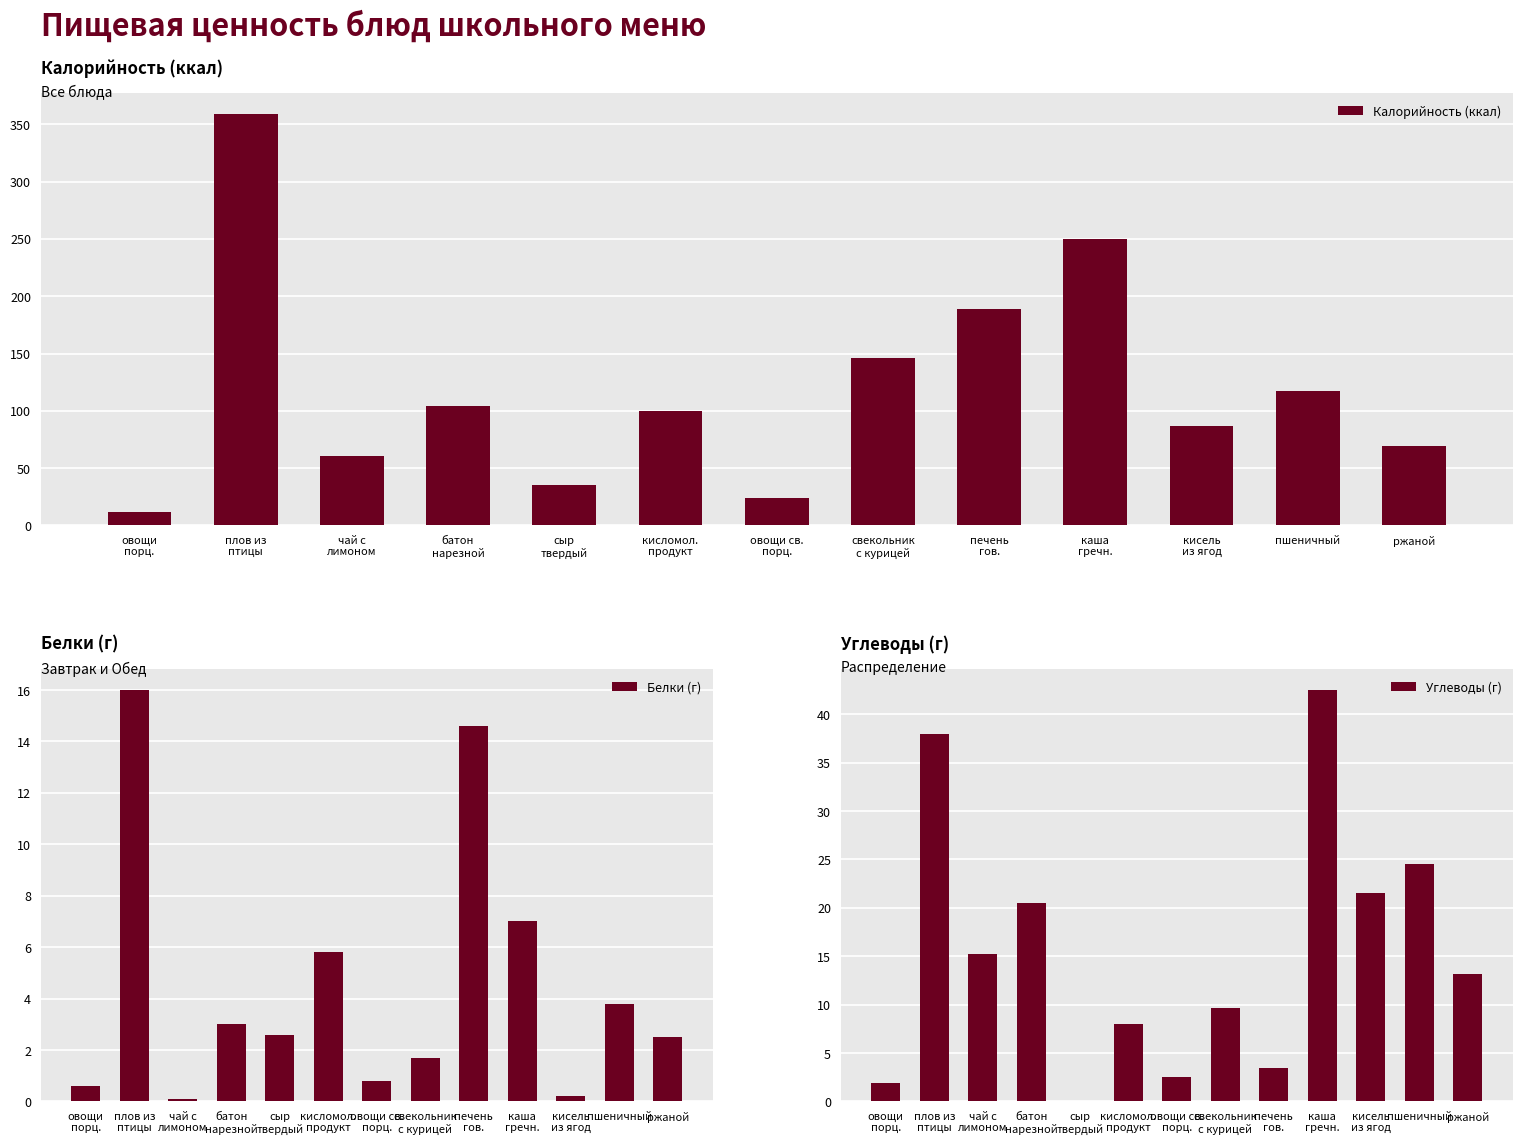

Which series has the largest range (max minus min)?

Калорийность (ккал)